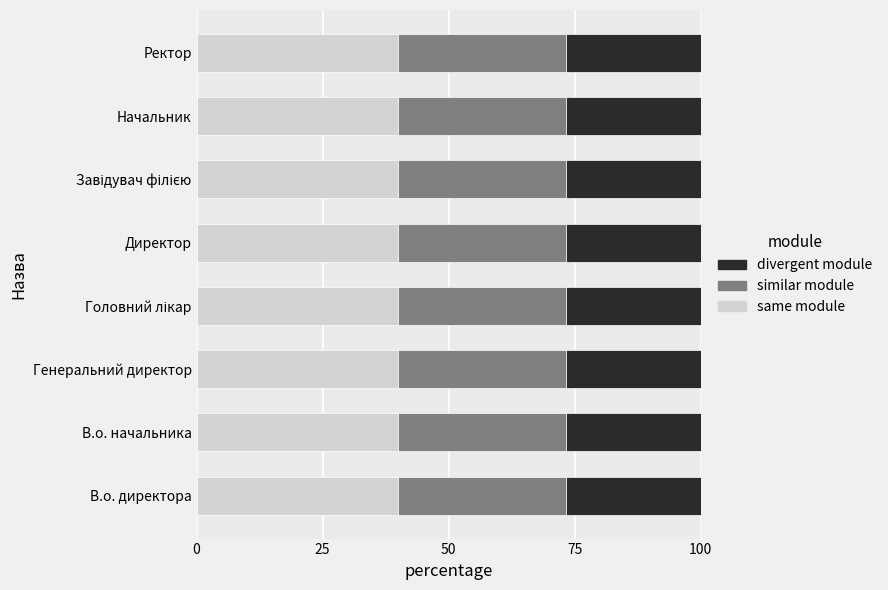

What is the sum of all same module values?

320.0